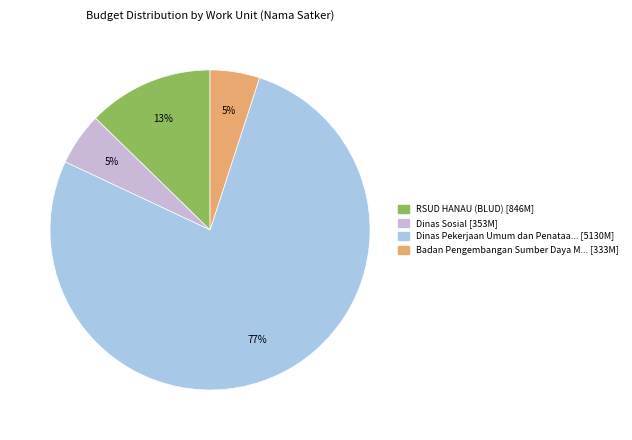

To the nearest percent, what is the average slice percentage?

25%